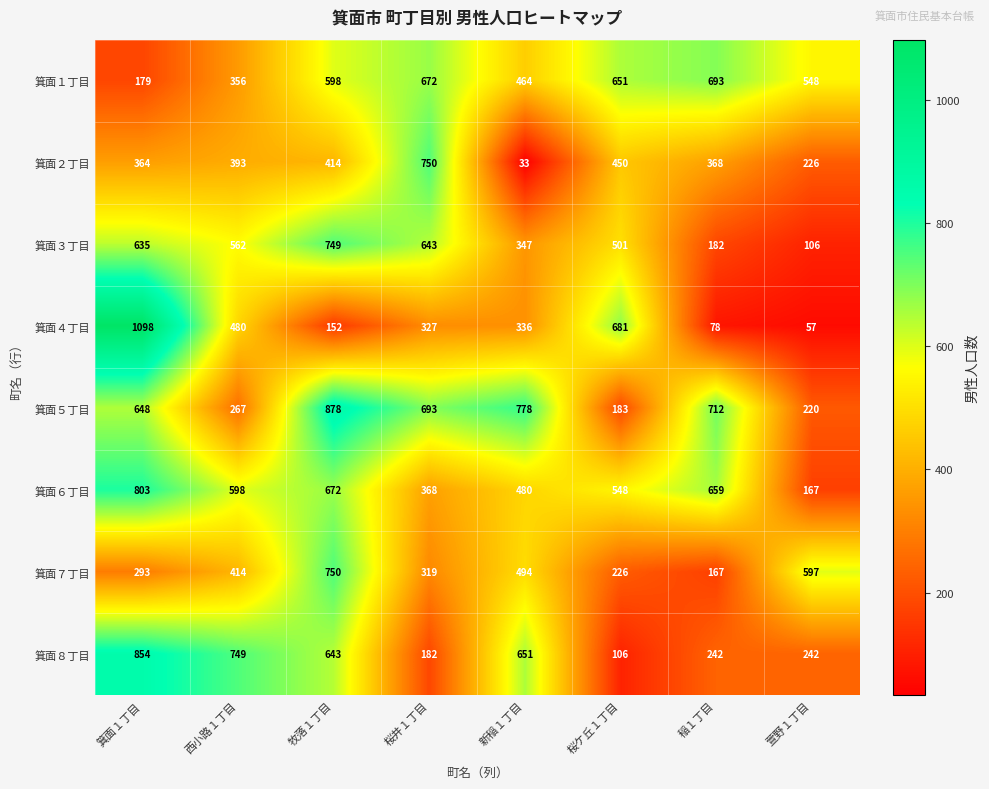

Which series has the largest total across all categories?

箕面５丁目